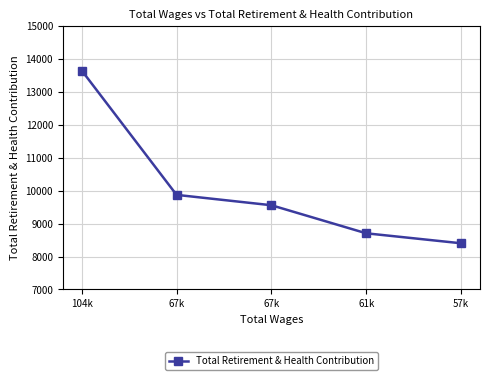

Between 57k and 67k, which is larger?

67k